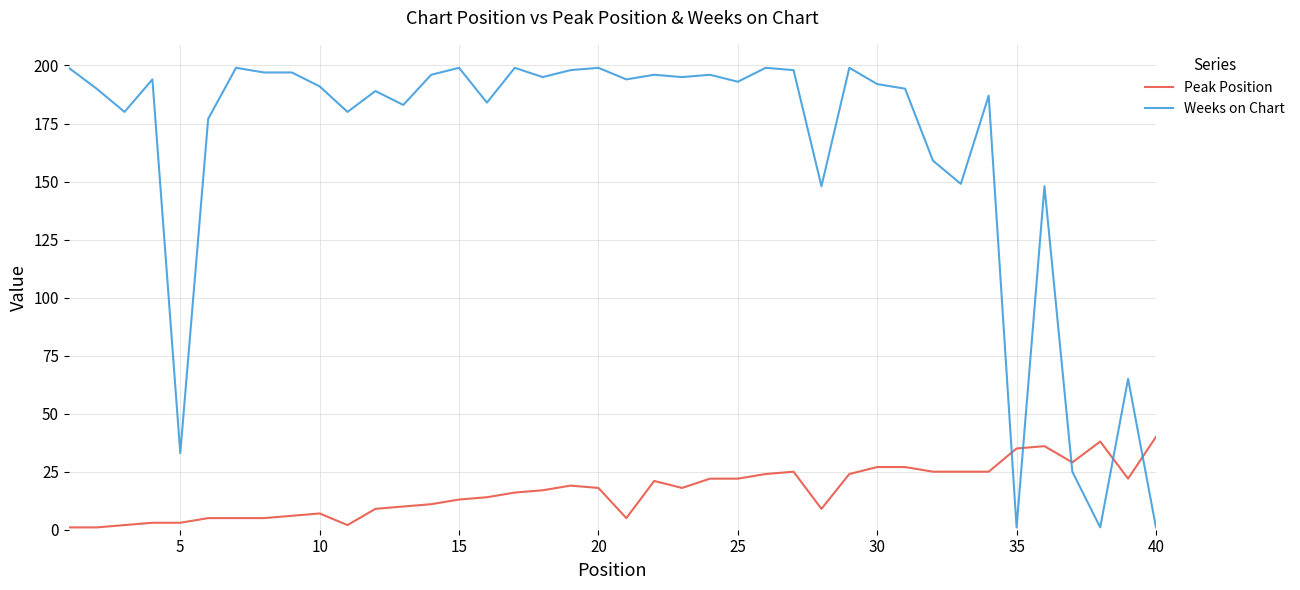

Which series has the largest total across all categories?

Weeks on Chart